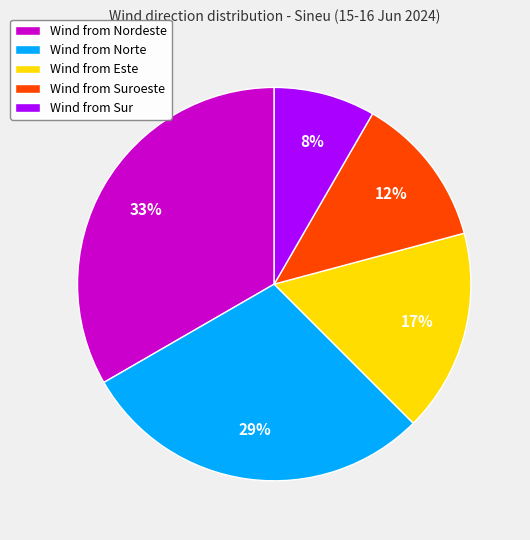

To the nearest percent, what is the difference between the largest and smallest slice percentages?

25%